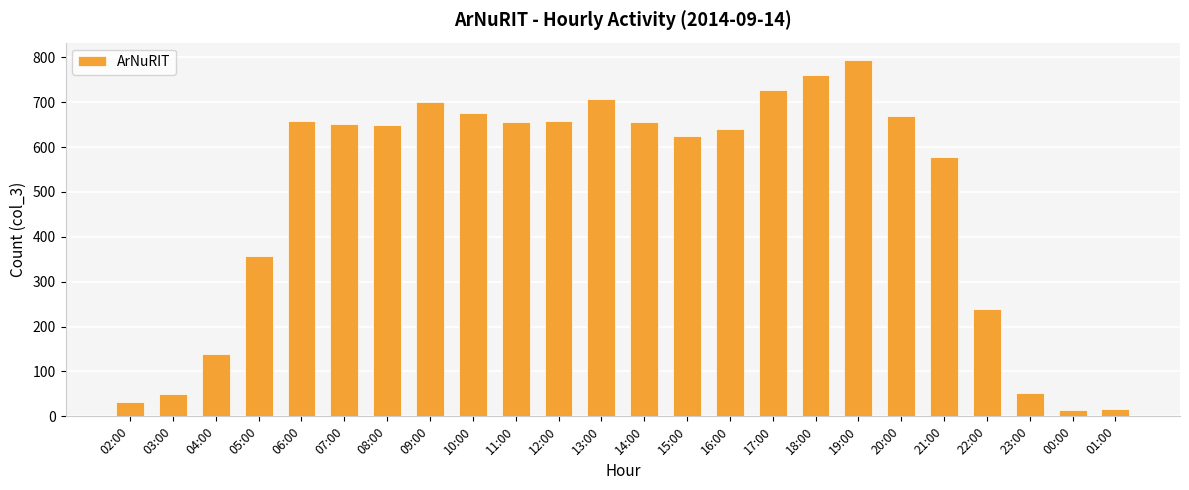

What is the label of the 24th bar from the right?

02:00